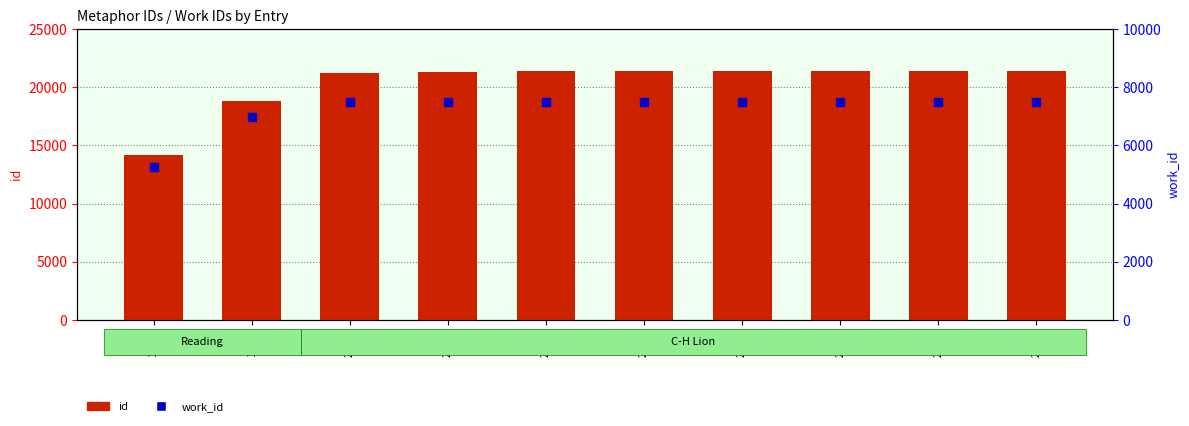

What are all the series names shown in the legend?

id, work_id